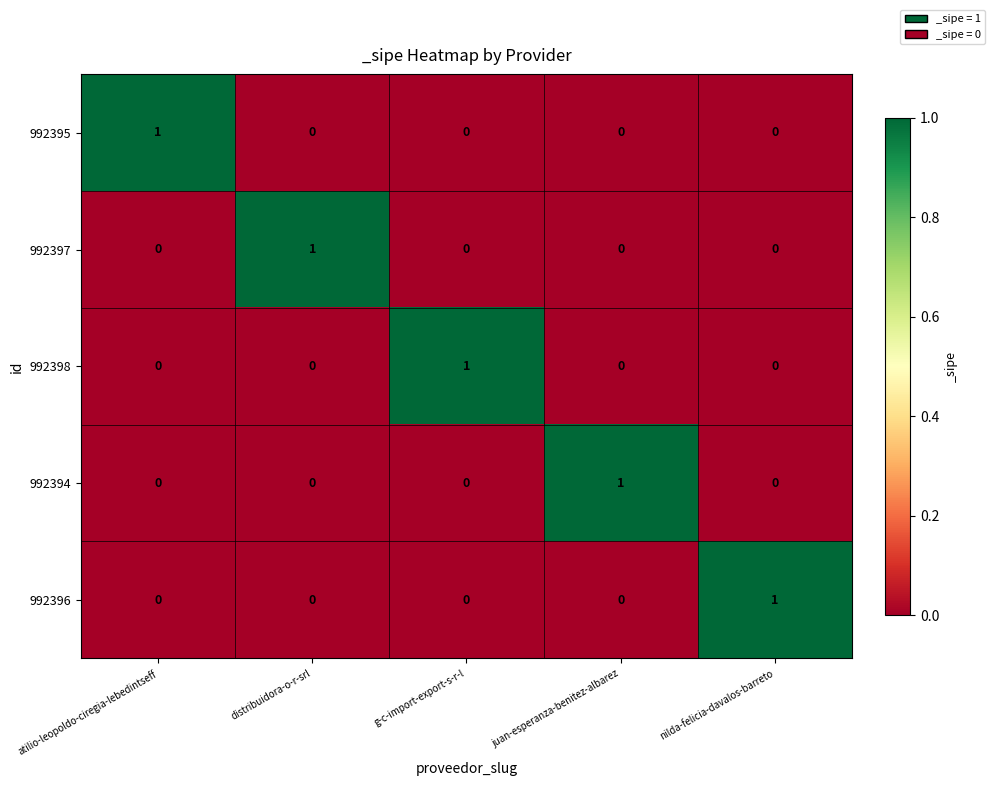

At how many categories does at least one series exceed 0?

5